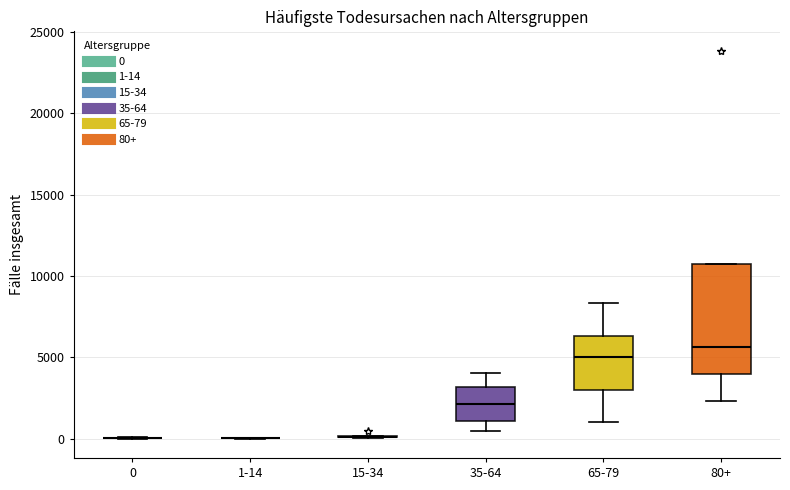

Reading left to right, transcribe this box plot: for each box, give where its median line is, the range the box spans, and where its two whiskers end, as read against the y-axis. The values are not printed on the chart, so give them approximately, as read against the axis.

0: box collapsed to a line at 0, whiskers 0 to 0
1-14: box collapsed to a line at 0, whiskers 0 to 0
15-34: box collapsed to a line at 0, whiskers 0 to 0
35-64: median 2000, box 1000 to 3000, whiskers 500 to 4000
65-79: median 5000, box 3000 to 6500, whiskers 1000 to 8500
80+: median 5500, box 4000 to 10500, whiskers 2500 to 10500